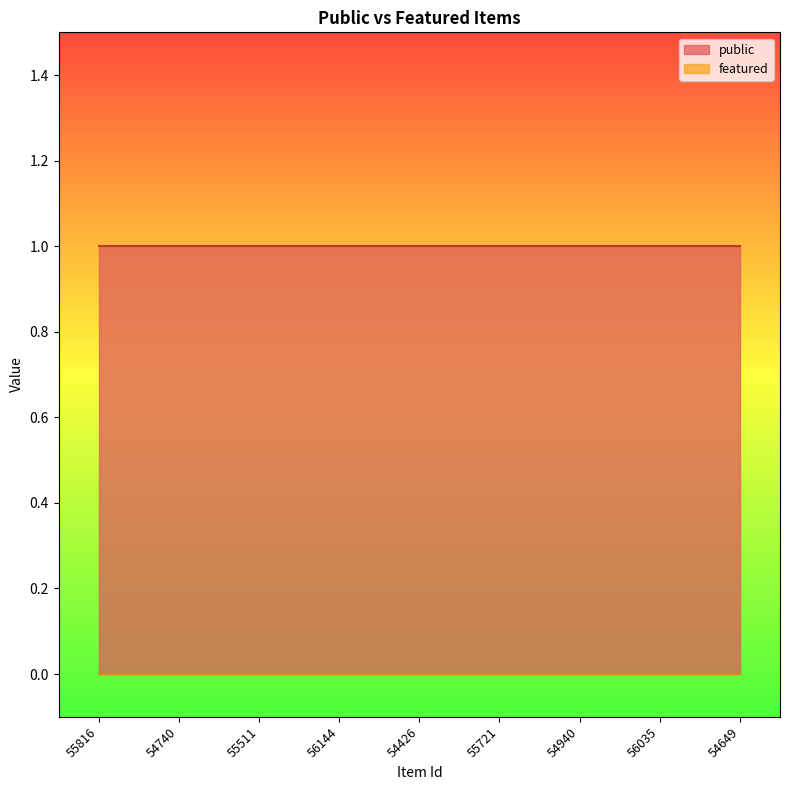

Reading left to right, what are all the values shown in this chart?

public: 1	1	1	1	1	1	1	1	1
featured: 0	0	0	0	0	0	0	0	0